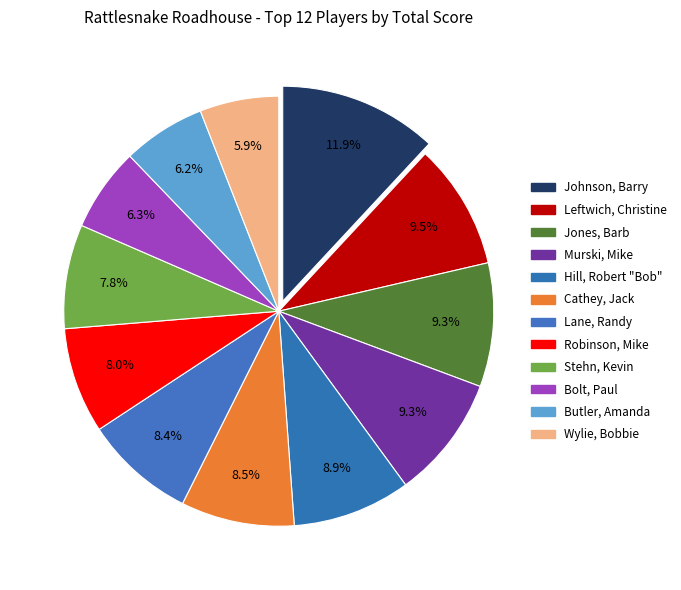

How many slices are in this pie chart?

12